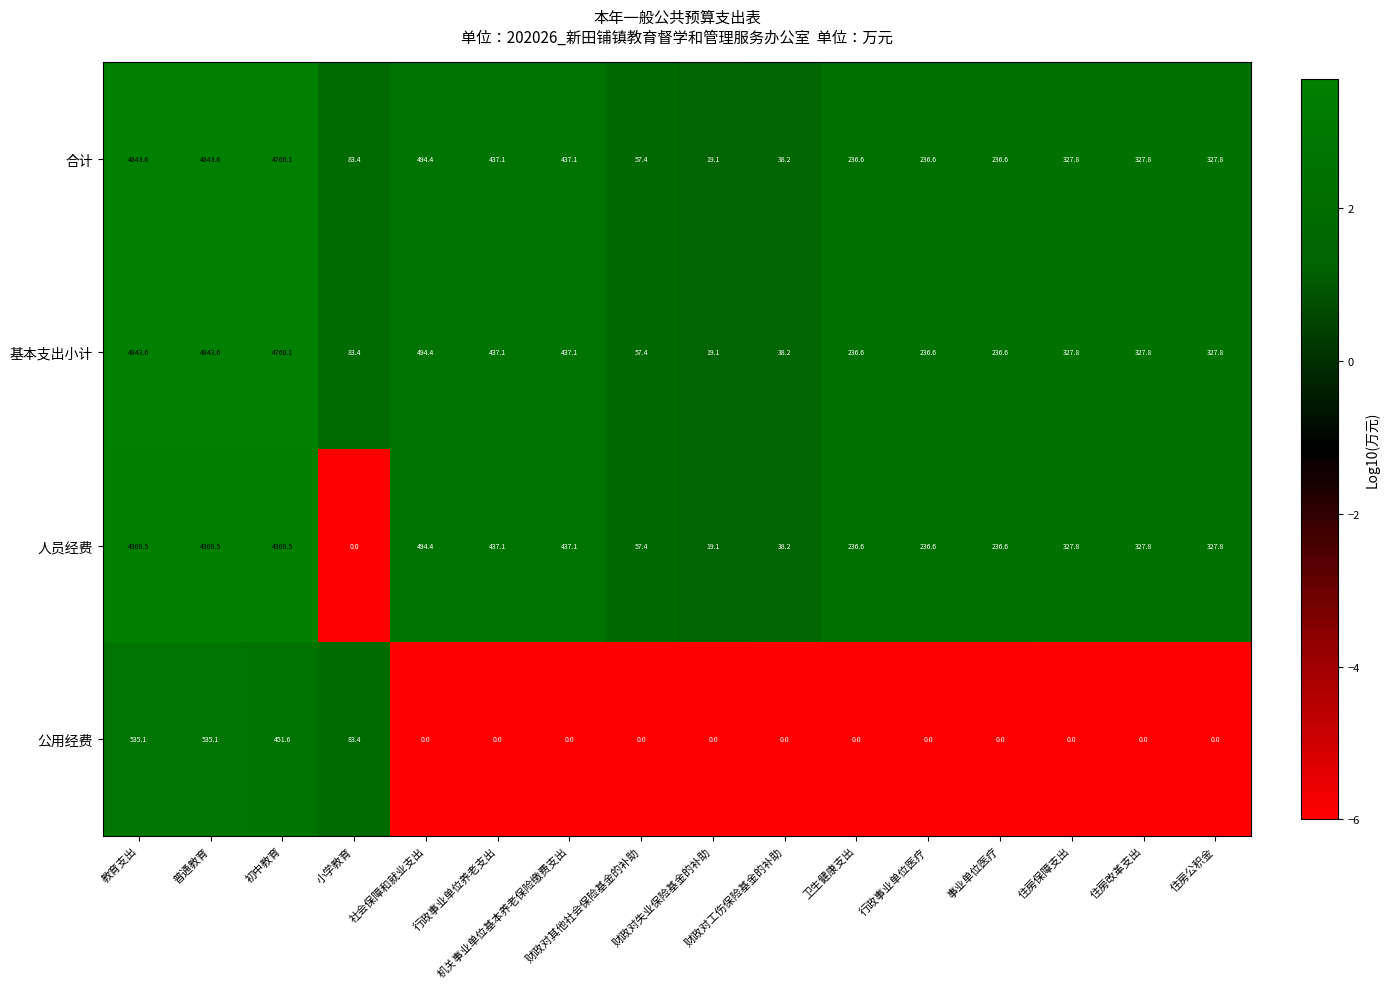

At how many categories does at least one series exceed 1657?

3